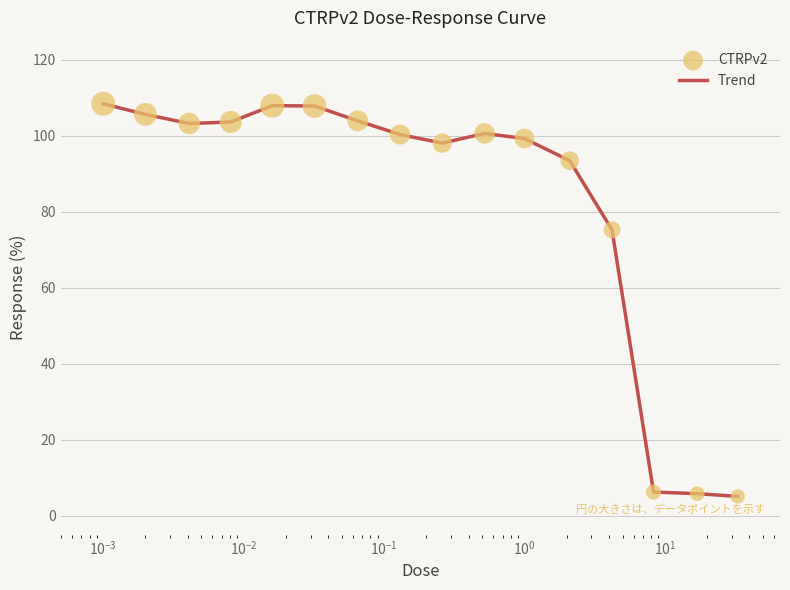

What is the smallest value displayed?

5.1